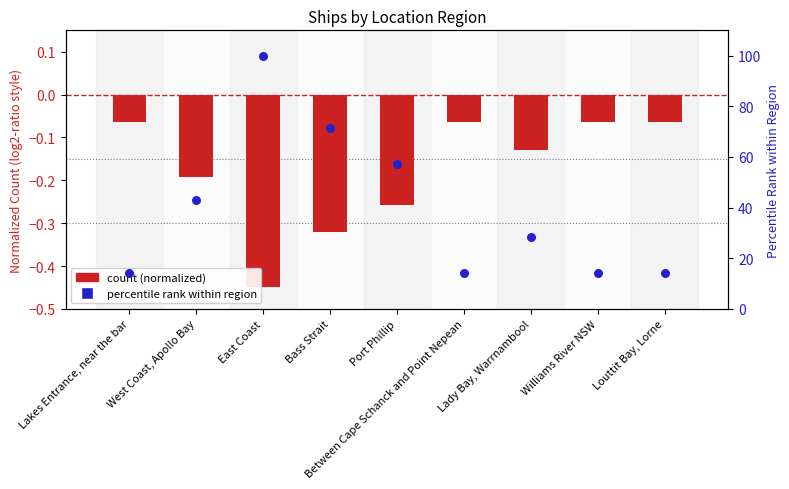

Approximately how many times larger is the value at Lady Bay, Warrnambool compared to West Coast, Apollo Bay?

0.7